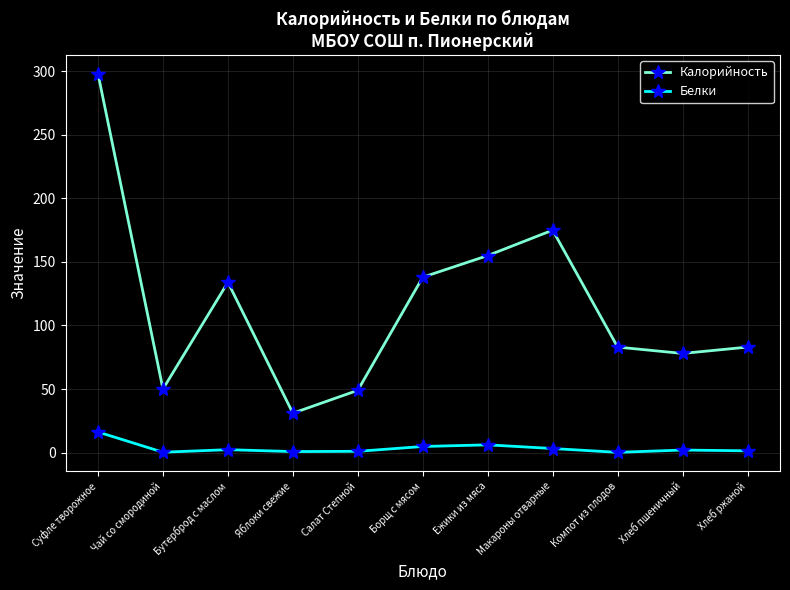

True or false: Белки and Калорийность intersect in this chart.

False